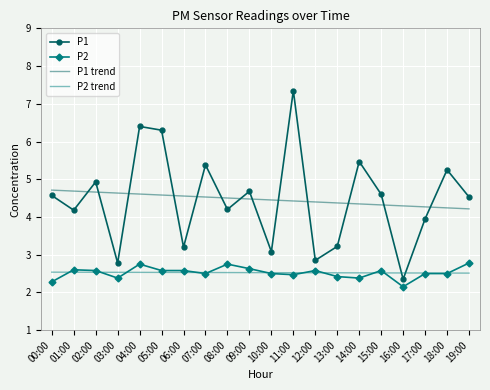

What is the difference between the maximum and second lowest values in the P1 trend series?

0.5